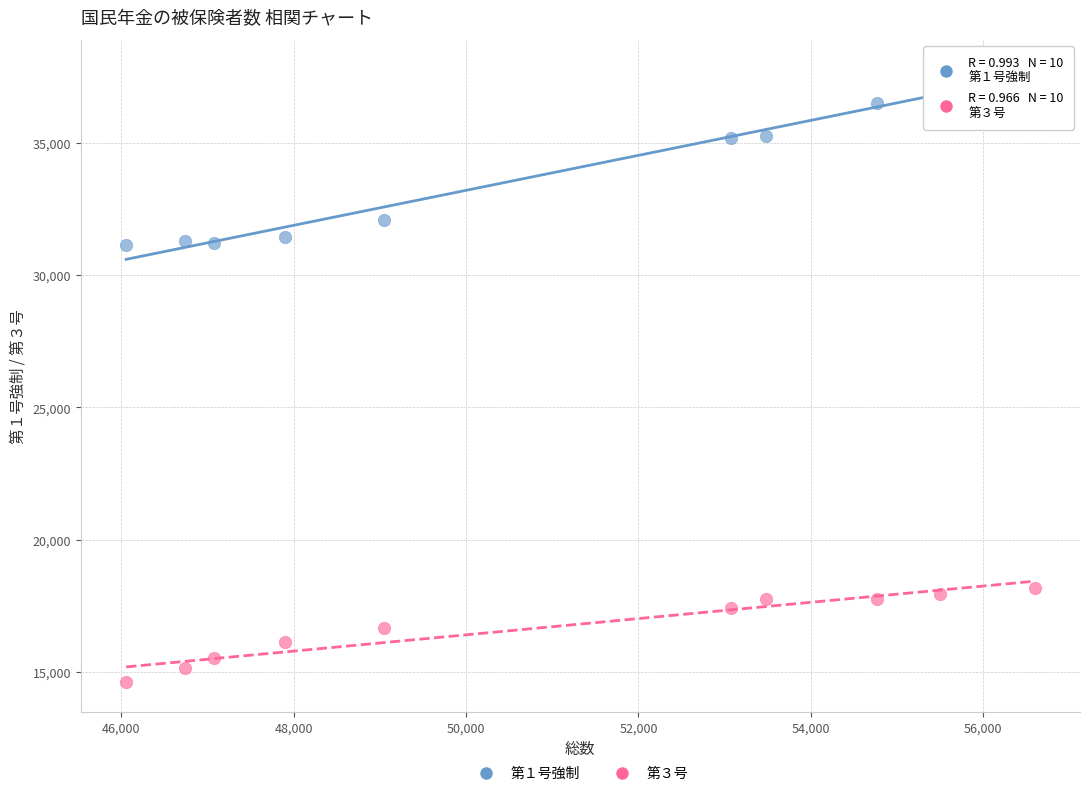

Across all data points, what is the range of Y values (max minus min)?

23136